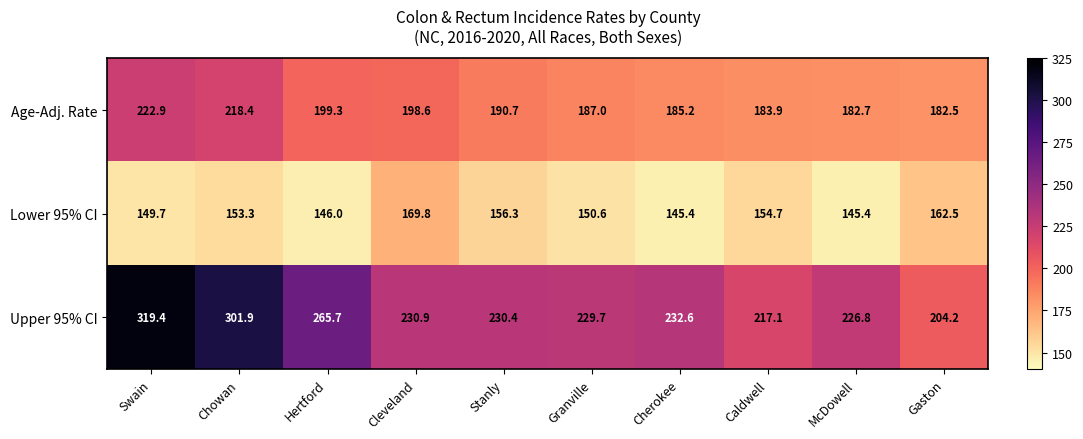

Reading left to right, extract all data points from this chart.

Age-Adj. Rate: 222.9	218.4	199.3	198.6	190.7	187.0	185.2	183.9	182.7	182.5
Lower 95% CI: 149.7	153.3	146.0	169.8	156.3	150.6	145.4	154.7	145.4	162.5
Upper 95% CI: 319.4	301.9	265.7	230.9	230.4	229.7	232.6	217.1	226.8	204.2